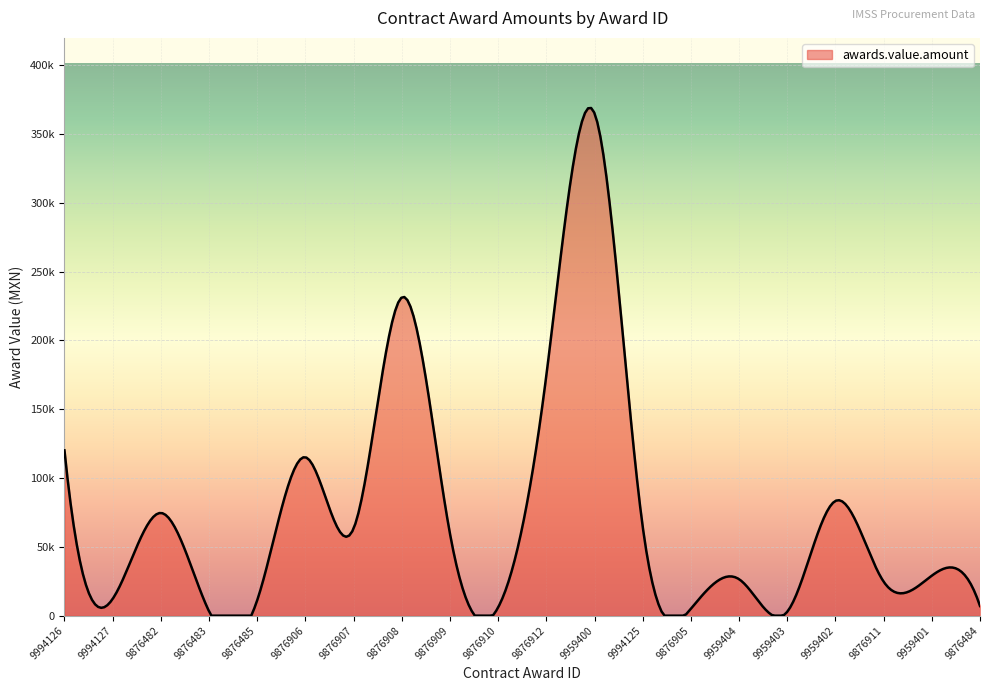

Is this an area chart (filled region under the line)?

Yes